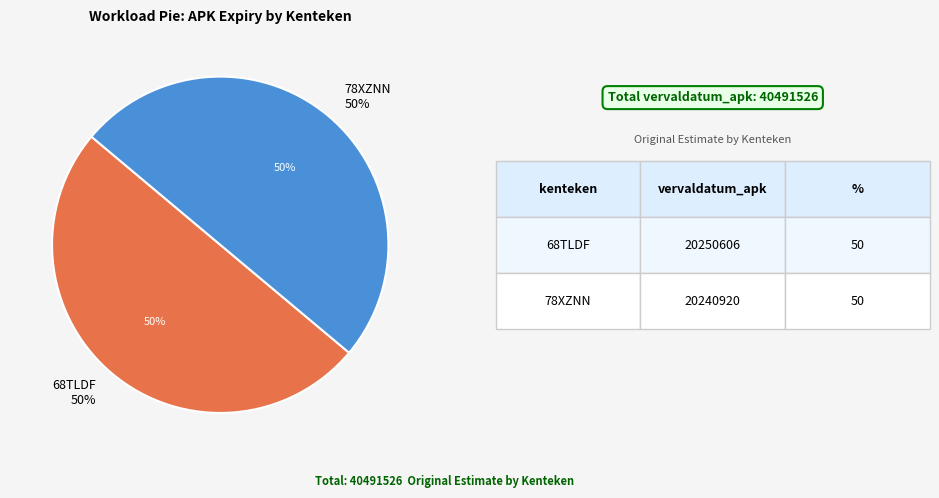

Is 68TLDF the majority of the pie?

Yes